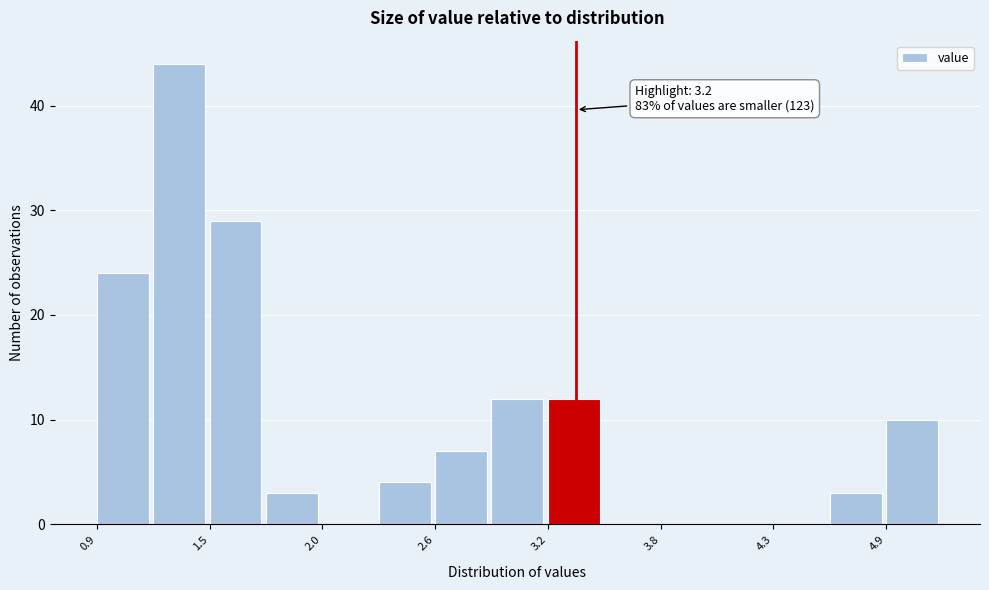

Read against the x-axis, roughly where is the centre of the tallest bar?

1.3